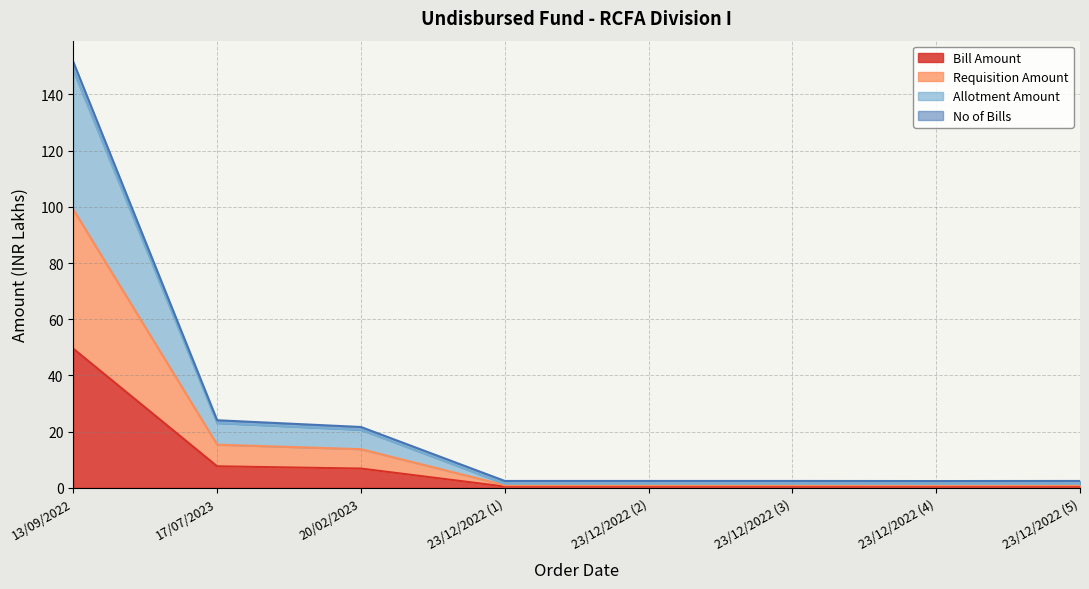

Is it true that Allotment Amount equals 2.3 at 23/12/2022 (3)?

False